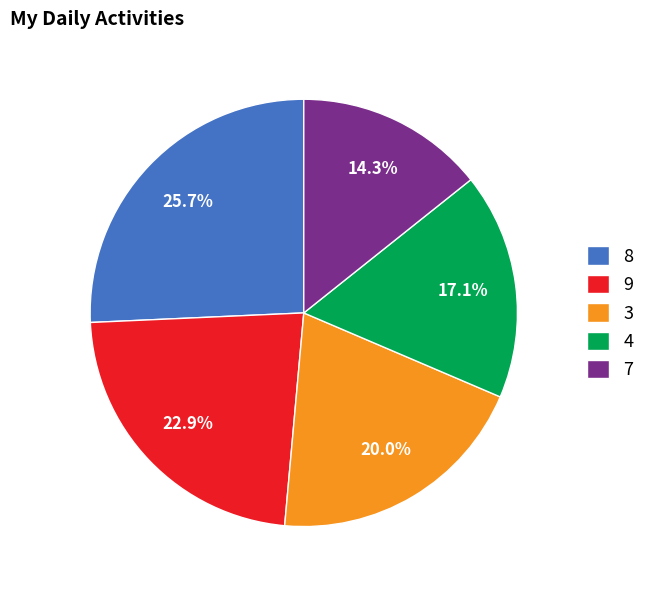

Which category has the biggest portion of the pie?

8